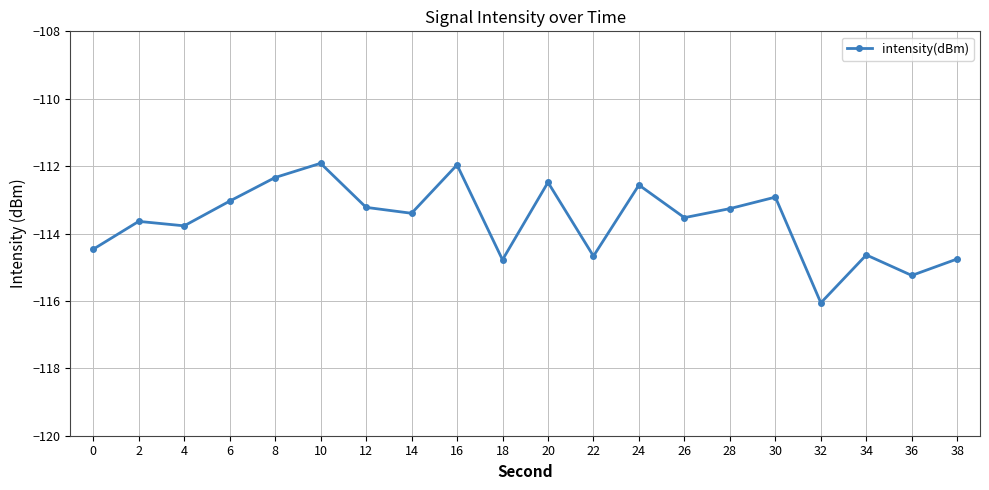

What is the value of the 12th point from the left?

-114.7